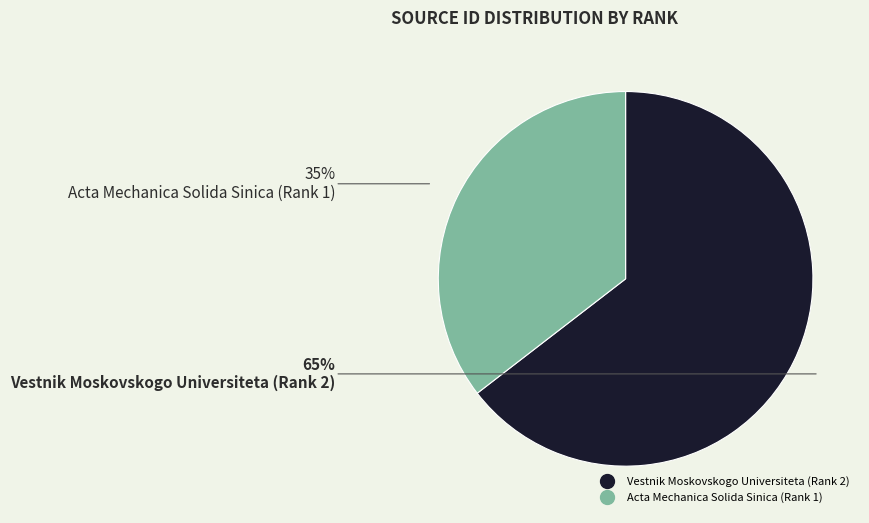

The Vestnik Moskovskogo Universiteta (Rank 2) slice represents 75% of the pie. True or false?

False